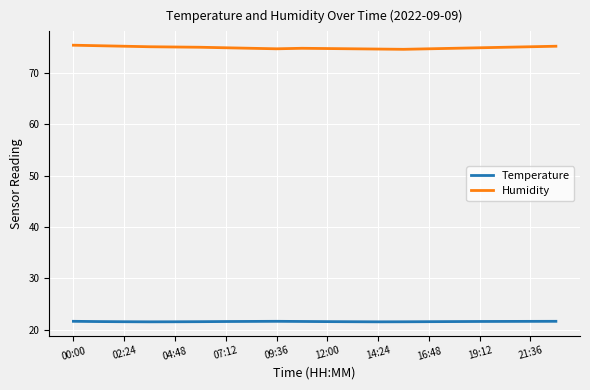

Does the chart have visible grid lines?

Yes